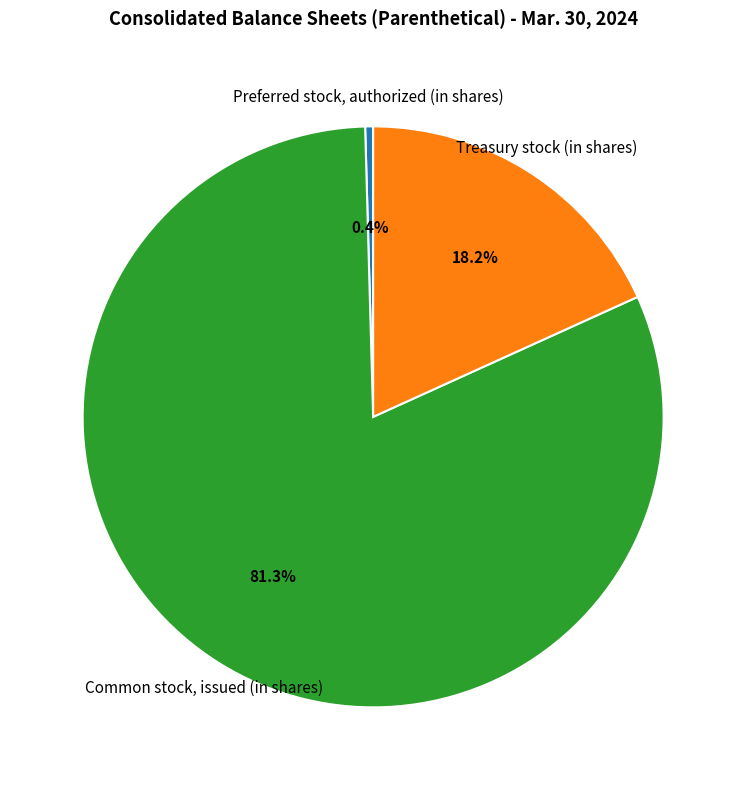

To the nearest percent, what is the average slice percentage?

33%